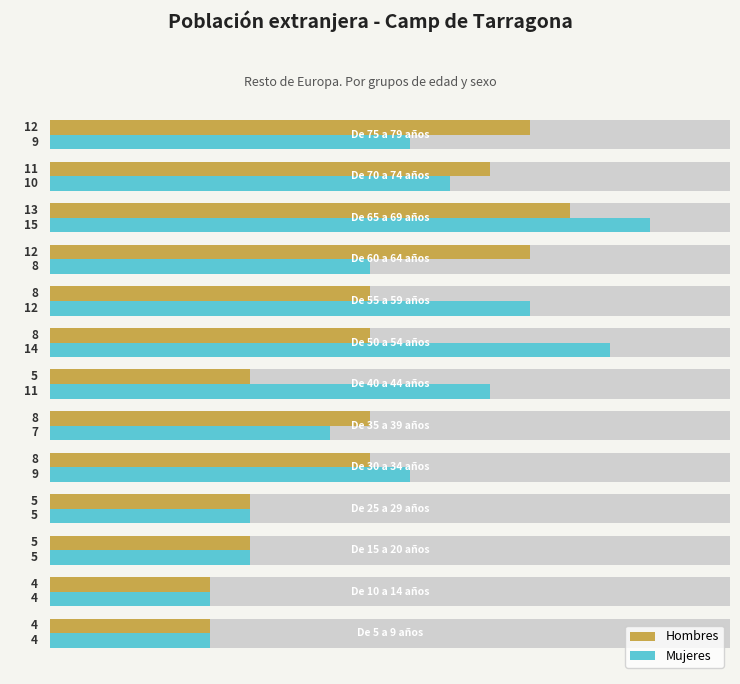

How many data points does each series have?

13